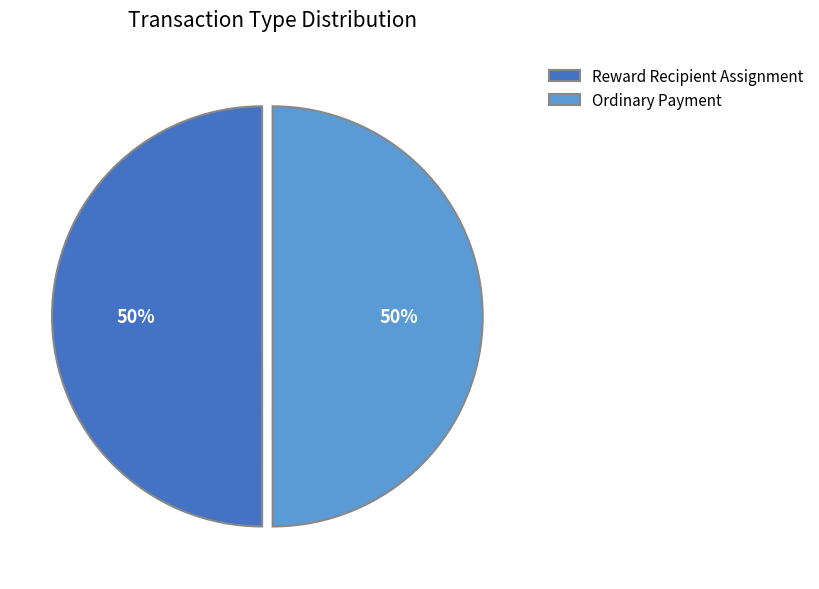

To the nearest percent, what portion does Ordinary Payment represent?

50%